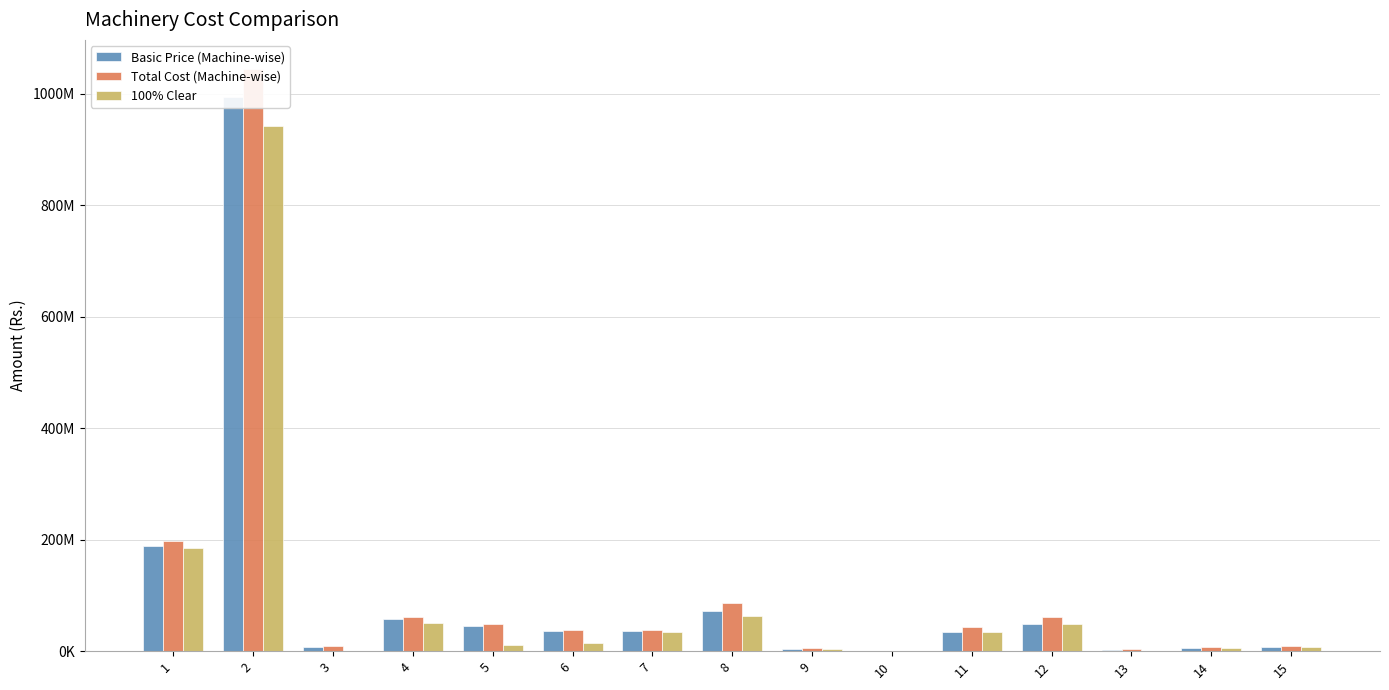

Which series has the widest spread of values?

Total Cost (Machine-wise)